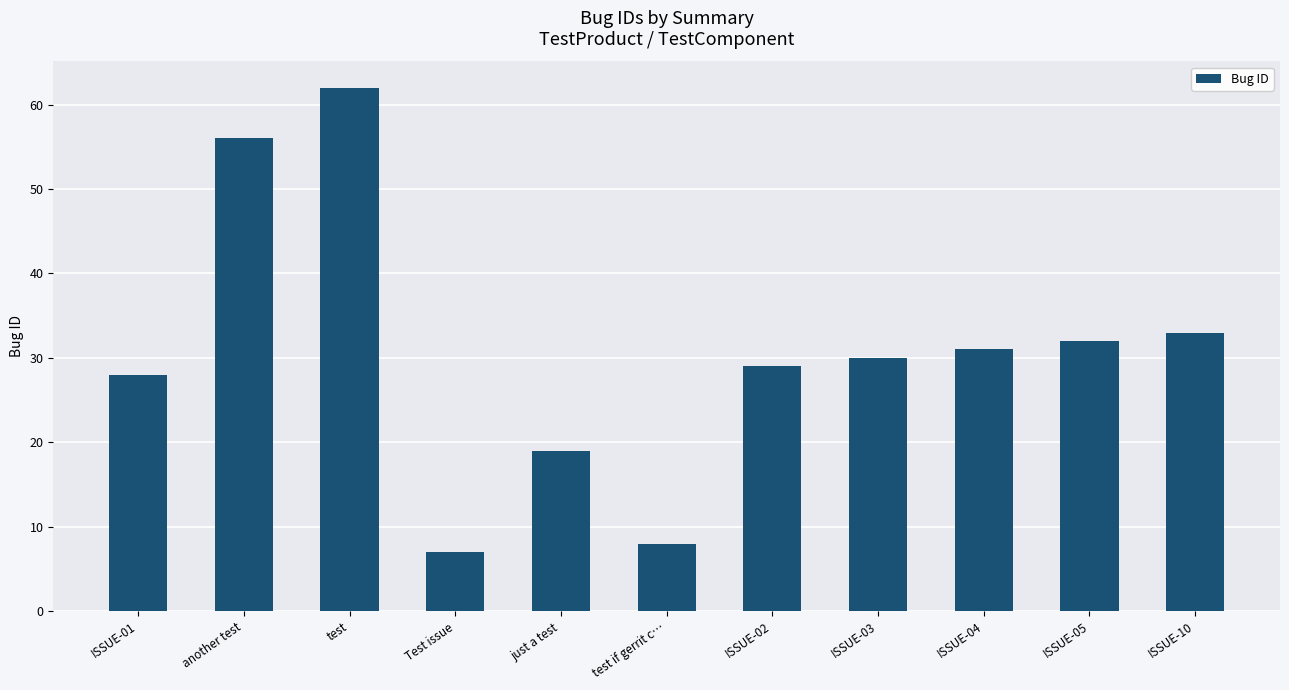

Rank the categories by value from lowest to highest.

Test issue, test if gerrit c…, just a test, ISSUE-01, ISSUE-02, ISSUE-03, ISSUE-04, ISSUE-05, ISSUE-10, another test, test